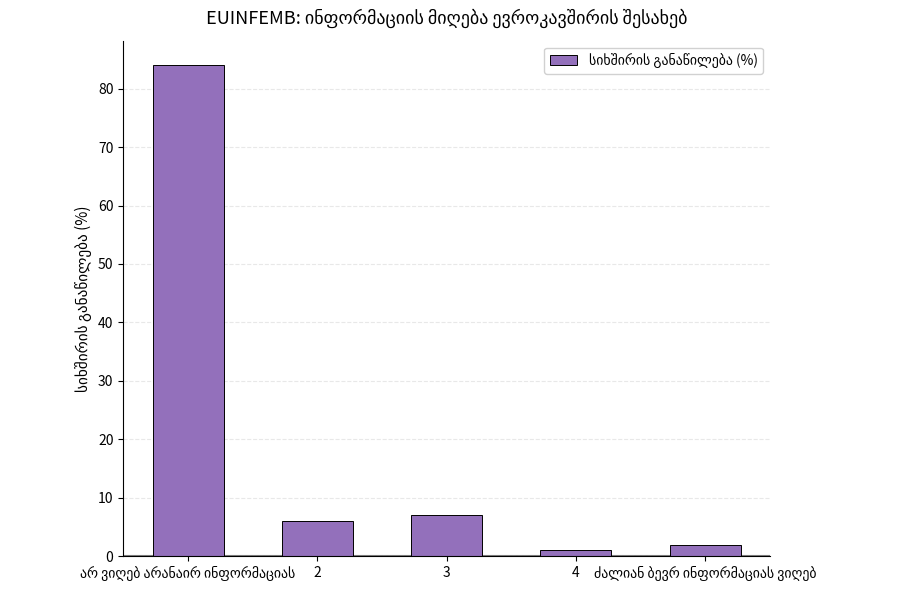

What is the value of the 5th bar from the left?

2